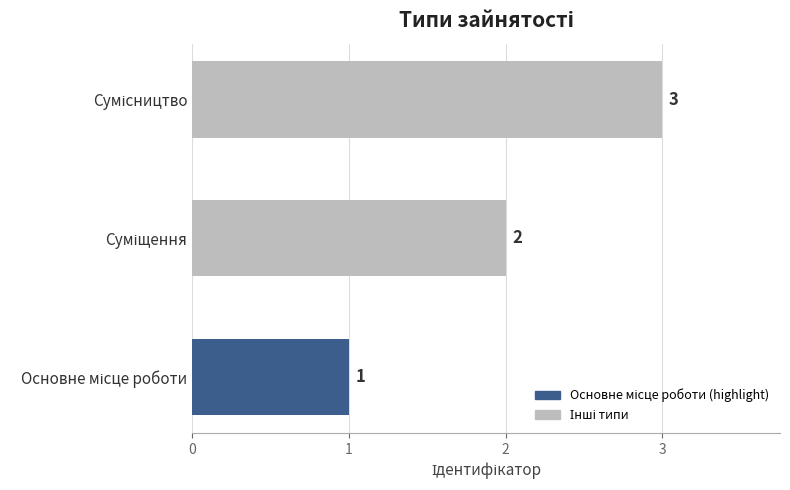

How many values are below 2?

1